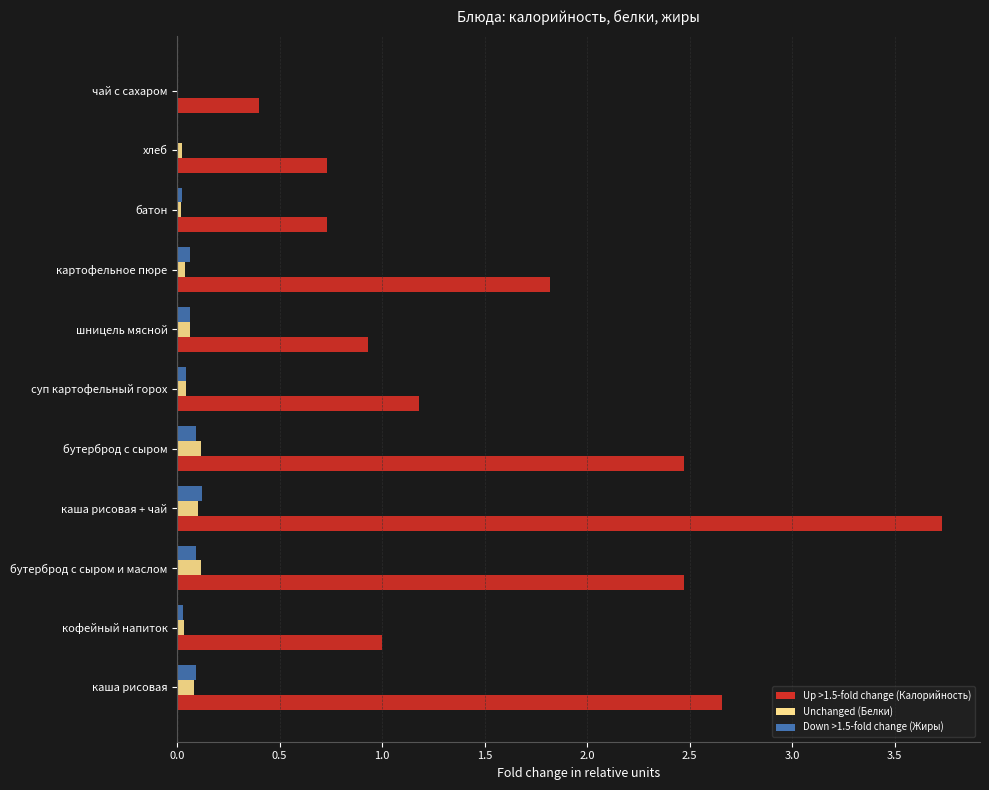

At which category is the sum across all series the highest?

каша рисовая + чай